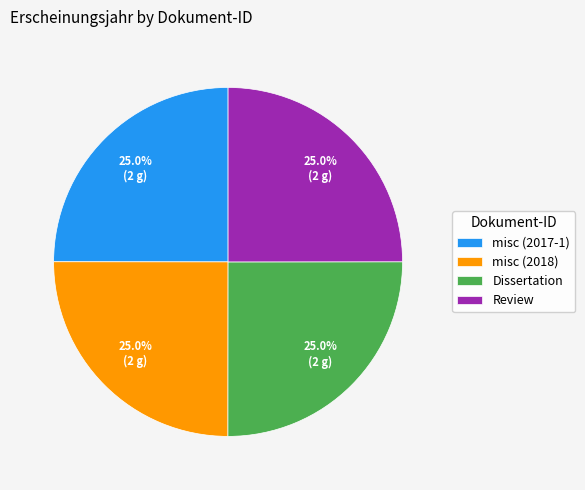

Is there a majority slice in this chart?

No